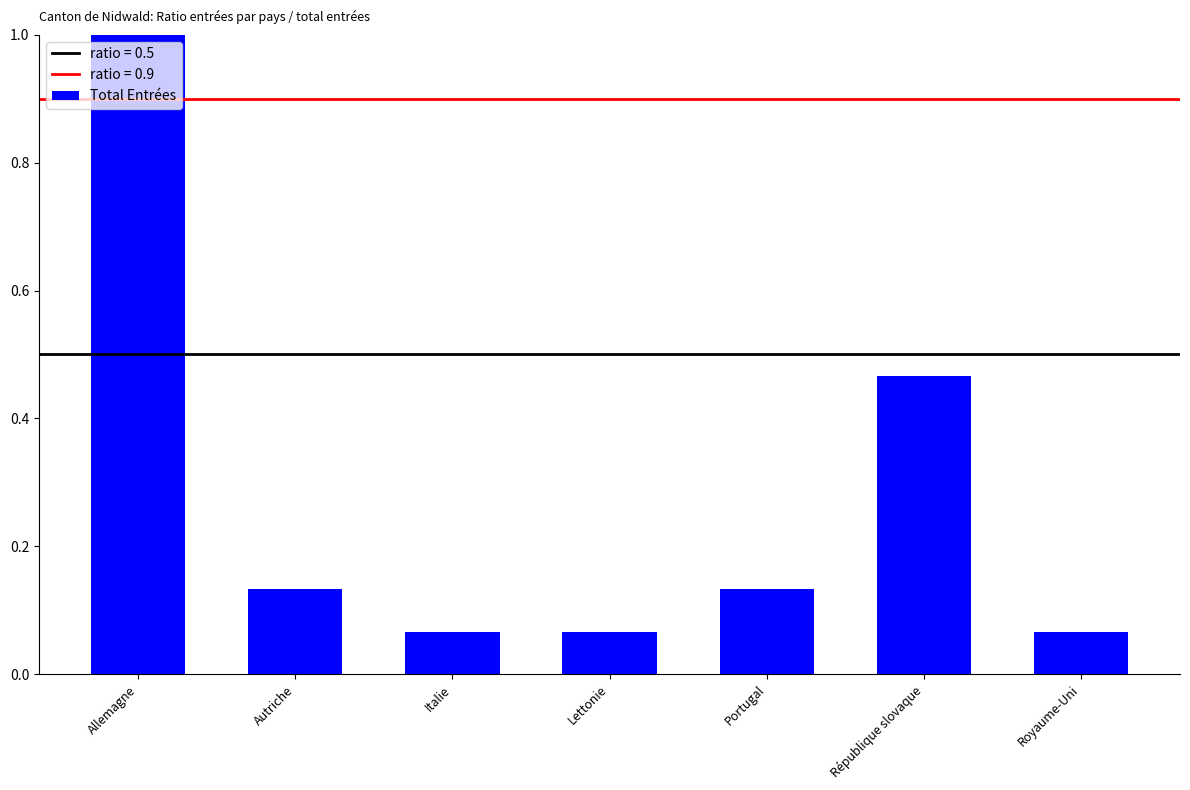

Between Portugal and Italie, which is larger?

Portugal